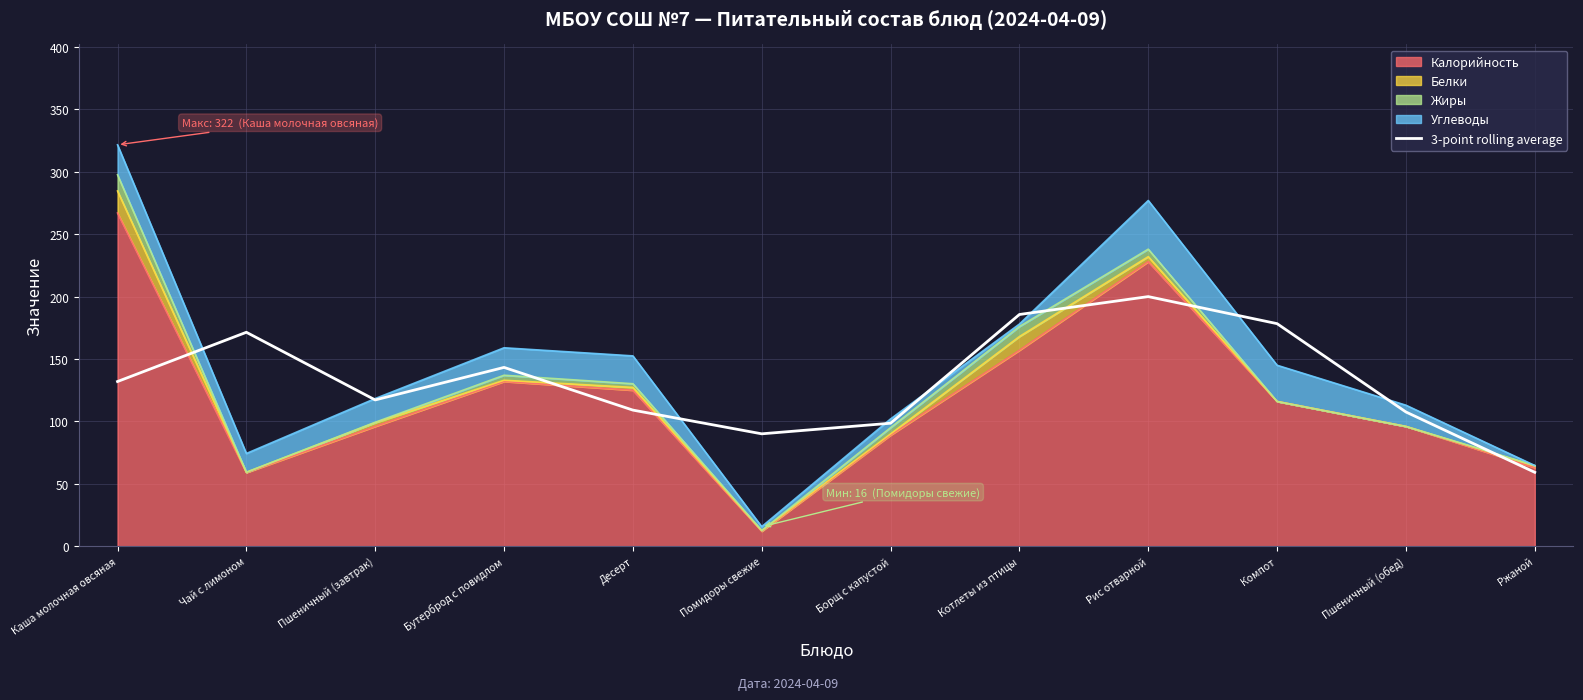

What is the label of the 1st point from the right?

Ржаной